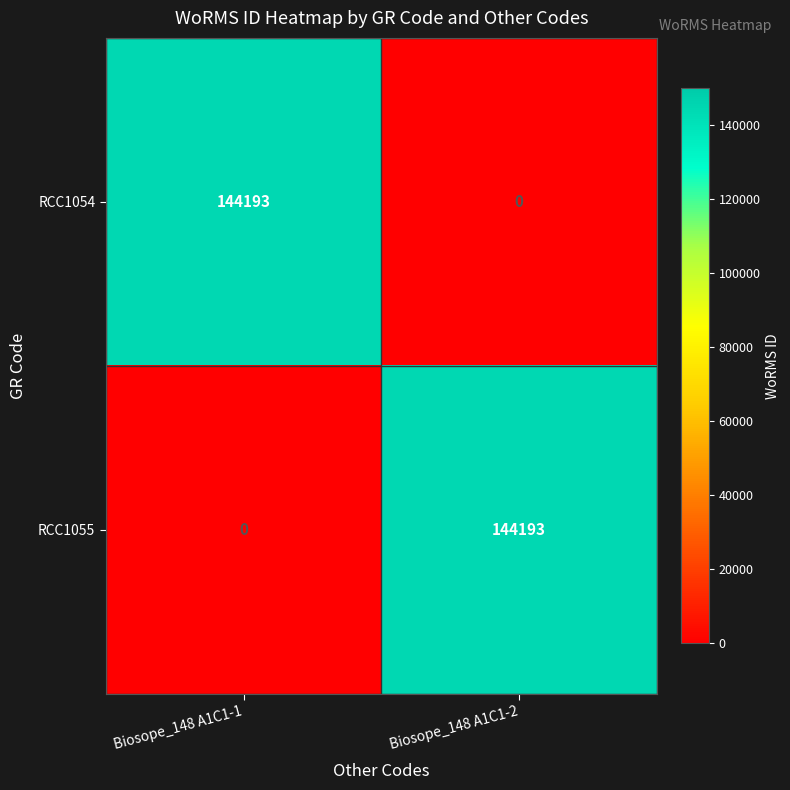

The RCC1055 series shows 86798 at Biosope_148 A1C1-1. True or false?

False